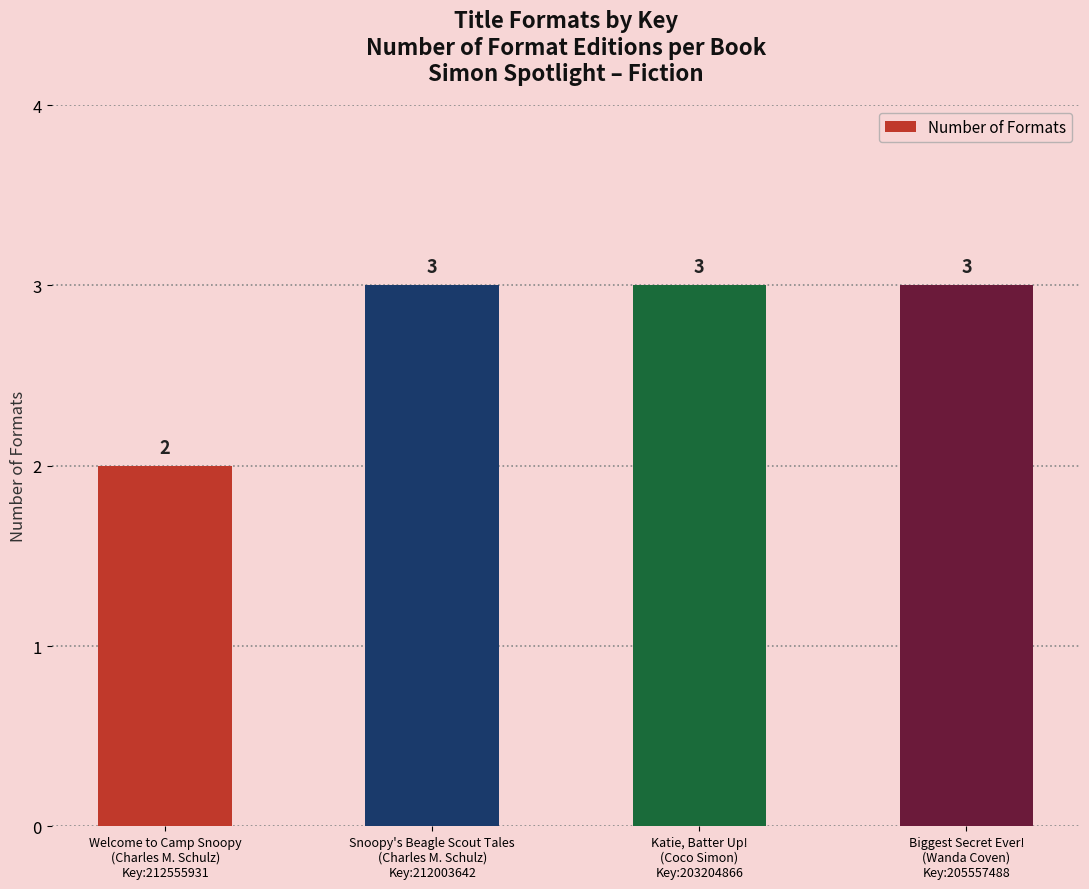

At which label is the value closest to 2?

Welcome to Camp Snoopy
(Charles M. Schulz)
Key:212555931